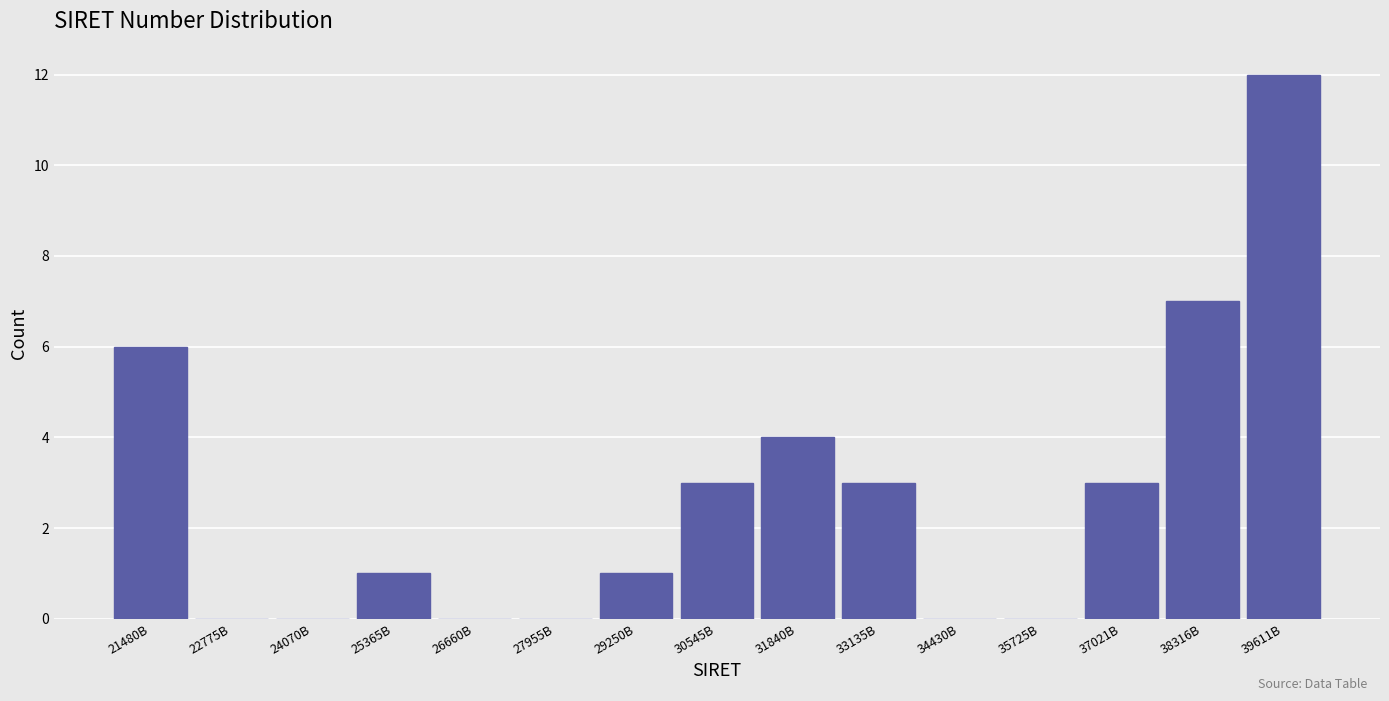

Reading left to right, transcribe all the data shown in this chart.

21480B=6	22775B=0	24070B=0	25365B=1	26660B=0	27955B=0	29250B=1	30545B=3	31840B=4	33135B=3	34430B=0	35725B=0	37021B=3	38316B=7	39611B=12